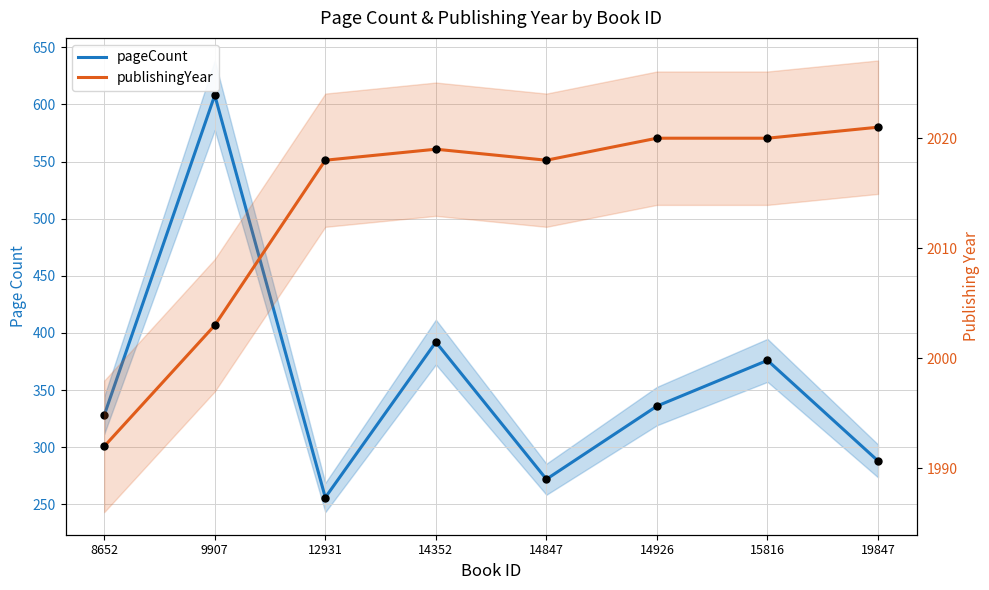

At how many categories does at least one series exceed 479?

8